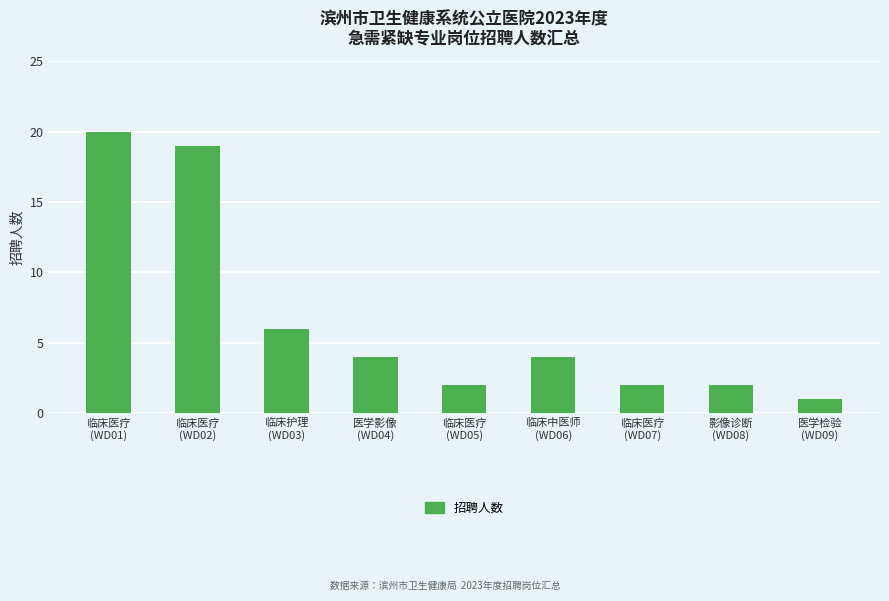

The value at 临床护理
(WD03) is 11. True or false?

False